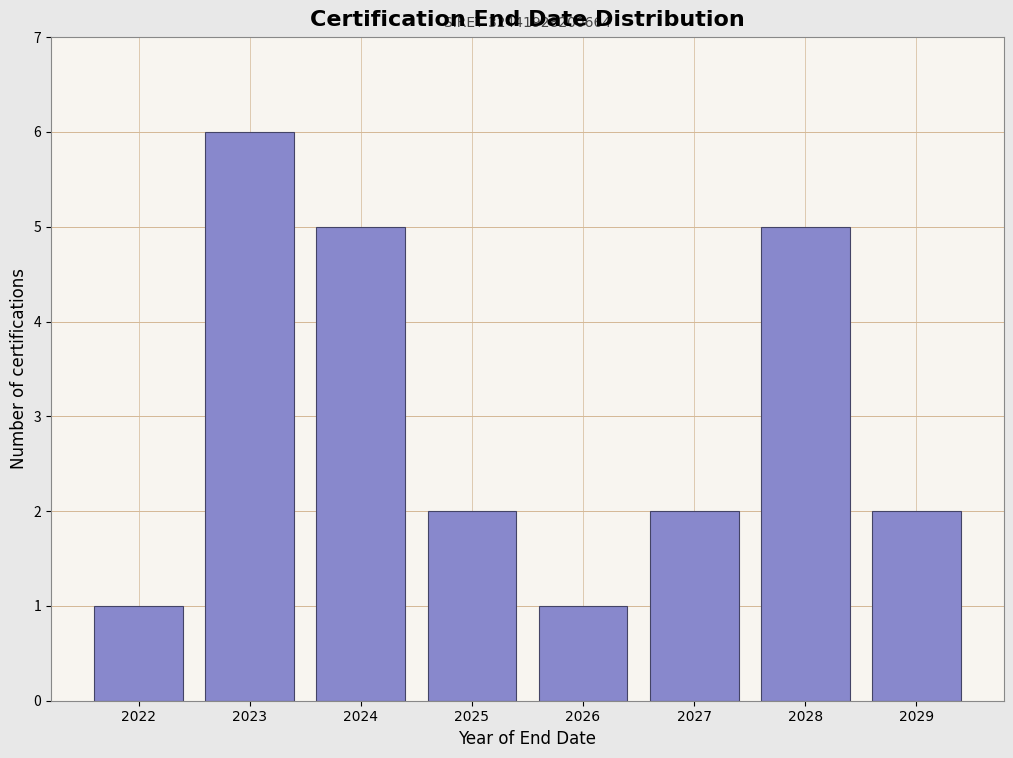

Reading right to left, what are all the values shown in this chart?

2	5	2	1	2	5	6	1